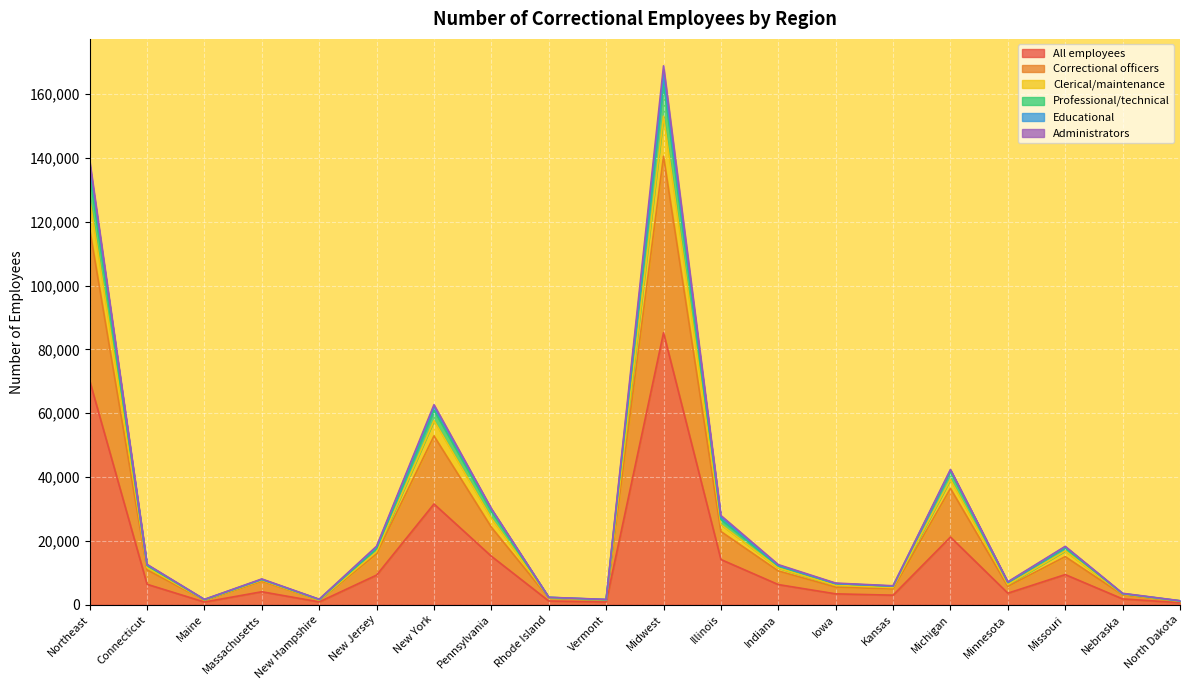

List the labels in order of Clerical/maintenance value, smallest first.

North Dakota, Vermont, Maine, New Hampshire, Rhode Island, Nebraska, Kansas, Iowa, Minnesota, Massachusetts, Indiana, Connecticut, Missouri, New Jersey, Illinois, Pennsylvania, Michigan, New York, Northeast, Midwest